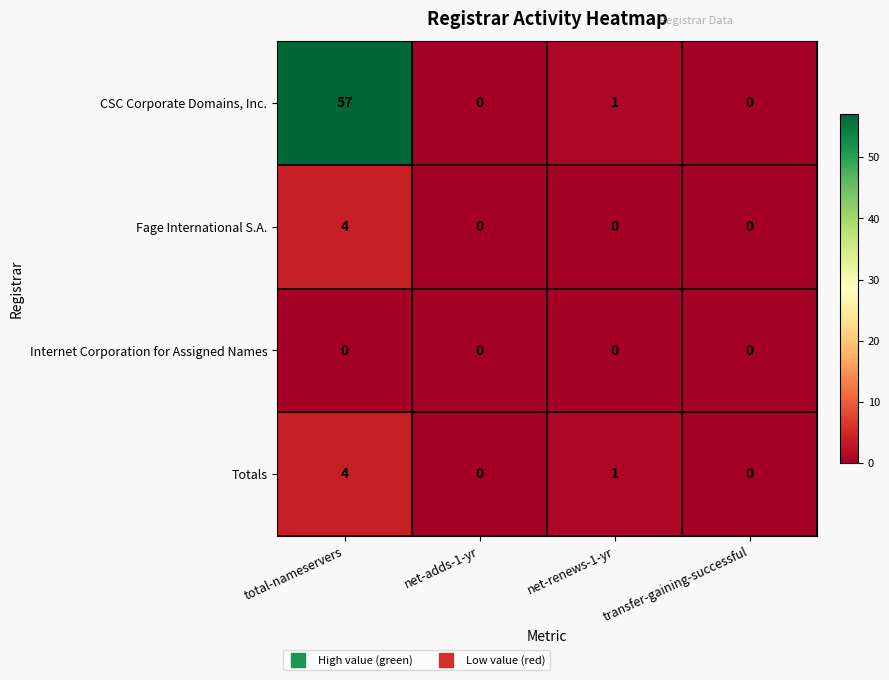

At which label is CSC Corporate Domains, Inc. closest to 28?

net-renews-1-yr